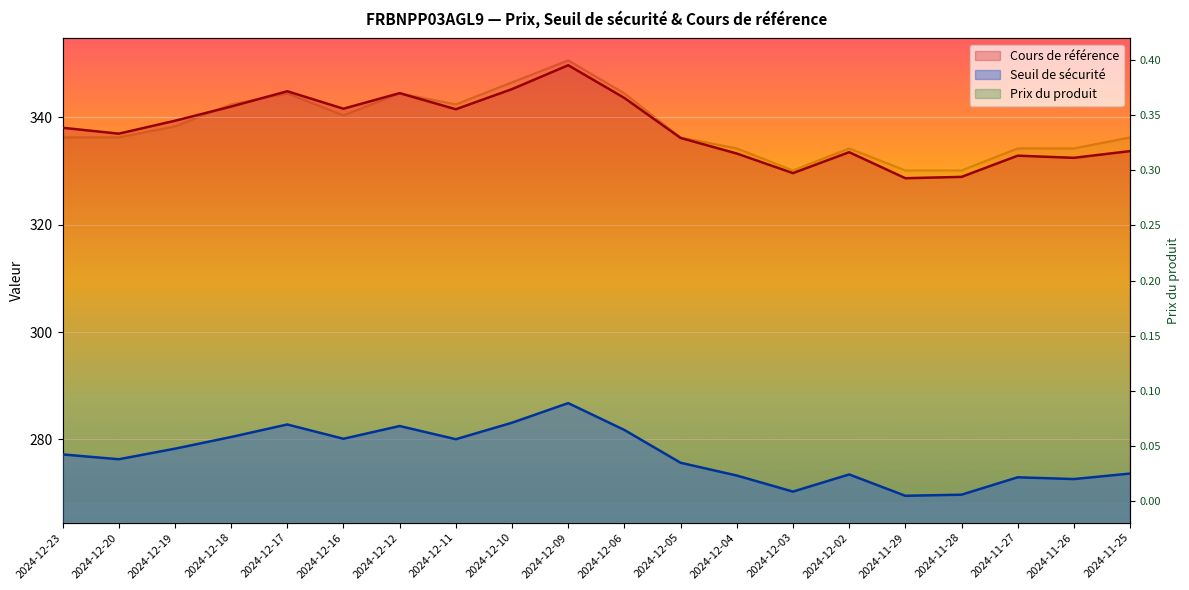

What position from the right is 2024-12-04?

8